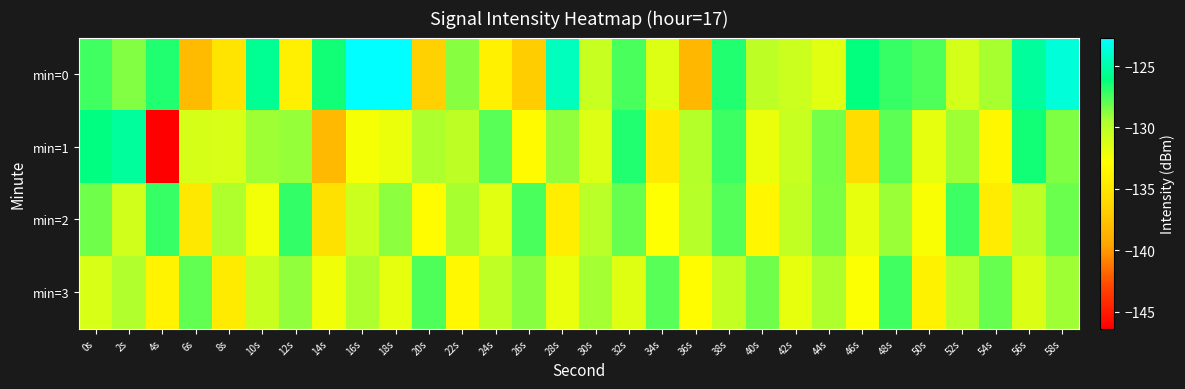

Reading left to right, what are all the values shown in this chart?

min=0: 0s=-127.4	2s=-128.7	4s=-126.7	6s=-138.1	8s=-135.1	10s=-125.6	12s=-134.2	14s=-126.4	16s=-122.8	18s=-122.7	20s=-136.6	22s=-128.7	24s=-134.0	26s=-136.9	28s=-124.5	30s=-130.5	32s=-127.6	34s=-131.5	36s=-138.4	38s=-126.7	40s=-130.1	42s=-130.7	44s=-131.6	46s=-126.2	48s=-127.2	50s=-127.7	52s=-131.0	54s=-129.4	56s=-125.3	58s=-123.7
min=1: 0s=-126.1	2s=-125.3	4s=-146.4	6s=-131.2	8s=-131.2	10s=-129.2	12s=-129.0	14s=-138.2	16s=-132.5	18s=-132.0	20s=-129.5	22s=-130.1	24s=-127.8	26s=-133.2	28s=-128.9	30s=-131.4	32s=-126.7	34s=-134.6	36s=-129.8	38s=-127.3	40s=-132.1	42s=-130.5	44s=-128.4	46s=-135.7	48s=-127.9	50s=-131.8	52s=-129.2	54s=-133.5	56s=-126.4	58s=-128.6
min=2: 0s=-128.3	2s=-130.9	4s=-127.2	6s=-134.8	8s=-129.6	10s=-132.4	12s=-127.1	14s=-135.3	16s=-130.7	18s=-128.8	20s=-133.1	22s=-129.4	24s=-131.6	26s=-127.5	28s=-134.2	30s=-130.0	32s=-128.1	34s=-132.8	36s=-129.9	38s=-127.7	40s=-133.6	42s=-130.3	44s=-128.5	46s=-131.9	48s=-129.1	50s=-132.6	52s=-127.3	54s=-134.4	56s=-130.1	58s=-128.2
min=3: 0s=-131.2	2s=-129.7	4s=-133.8	6s=-128.0	8s=-134.5	10s=-130.6	12s=-128.9	14s=-132.3	16s=-129.5	18s=-131.8	20s=-127.6	22s=-133.4	24s=-130.2	26s=-128.7	28s=-132.0	30s=-129.3	32s=-131.5	34s=-127.8	36s=-133.1	38s=-130.4	40s=-128.3	42s=-131.9	44s=-129.6	46s=-132.7	48s=-127.4	50s=-133.9	52s=-130.0	54s=-128.1	56s=-131.3	58s=-129.2